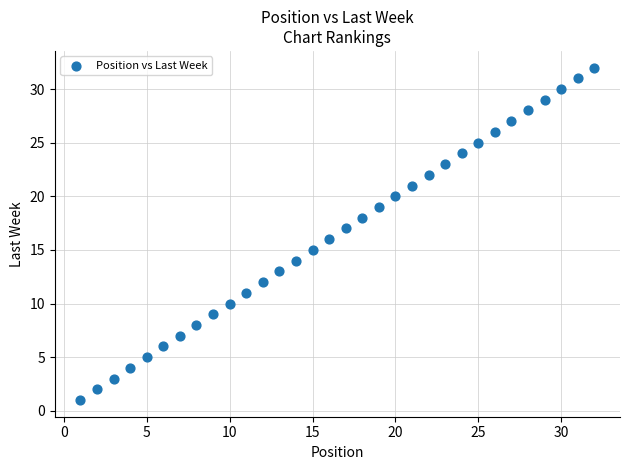

What is the range of Y values (max minus min)?

31